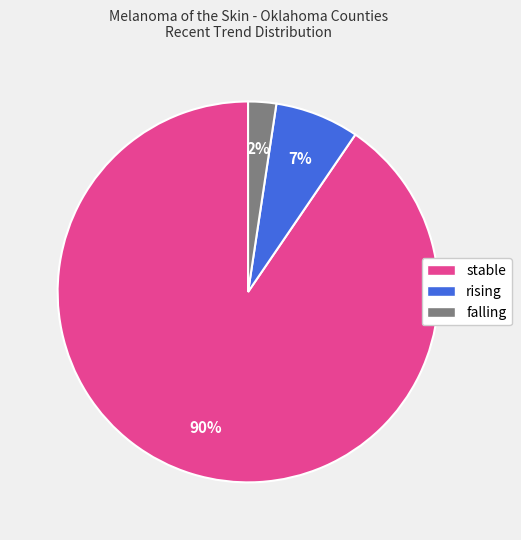

Between stable and rising, which is larger?

stable